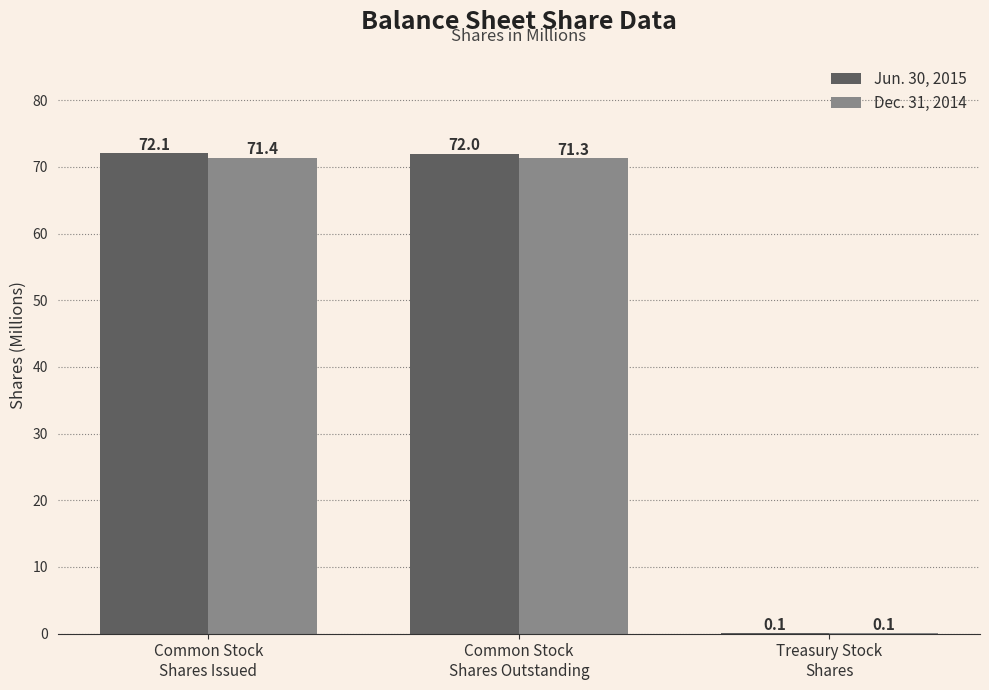

What is the sum of all Dec. 31, 2014 values?

142.8